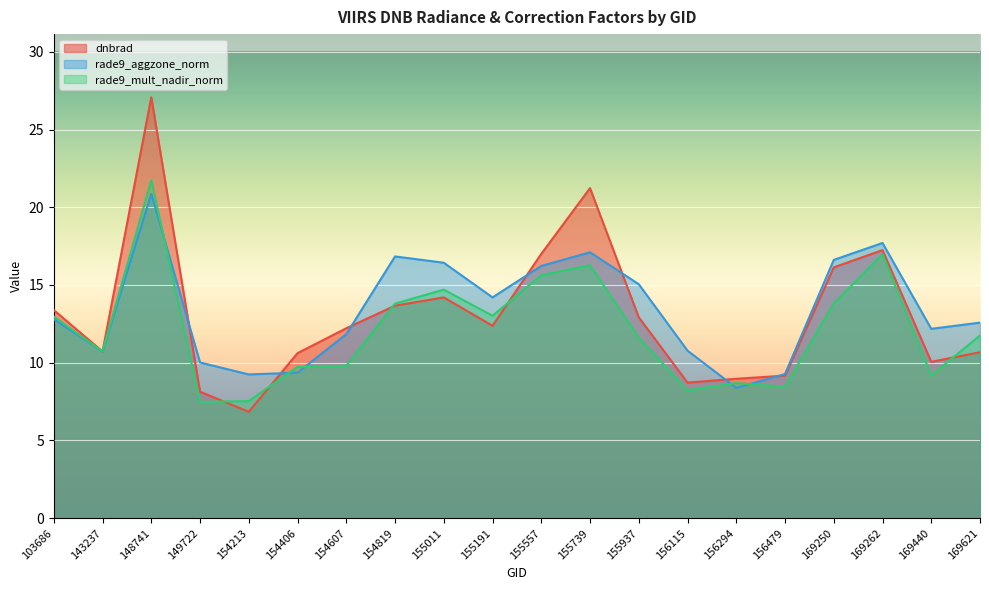

The dnbrad series shows 10.7 at 169621. True or false?

True